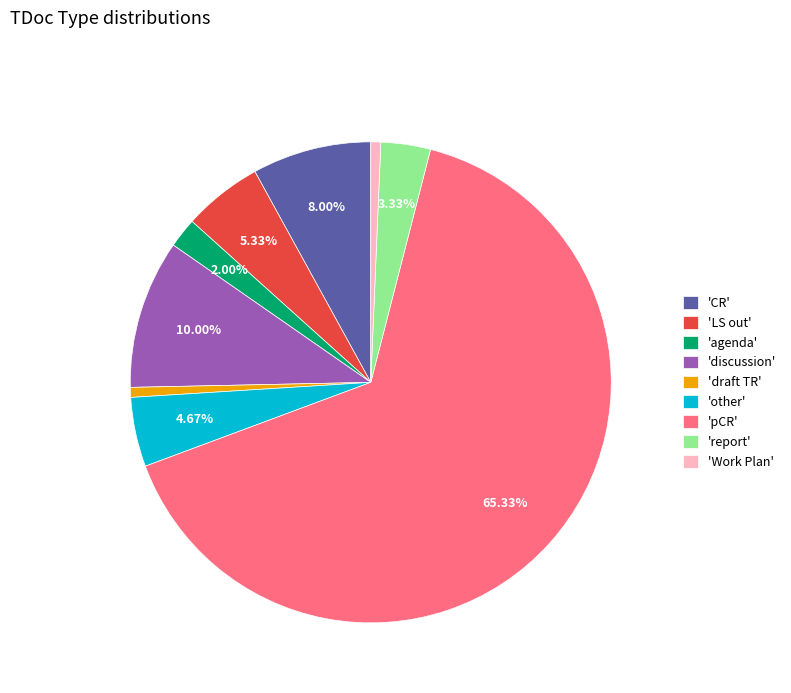

Which has a higher value, 'LS out' or 'agenda'?

'LS out'